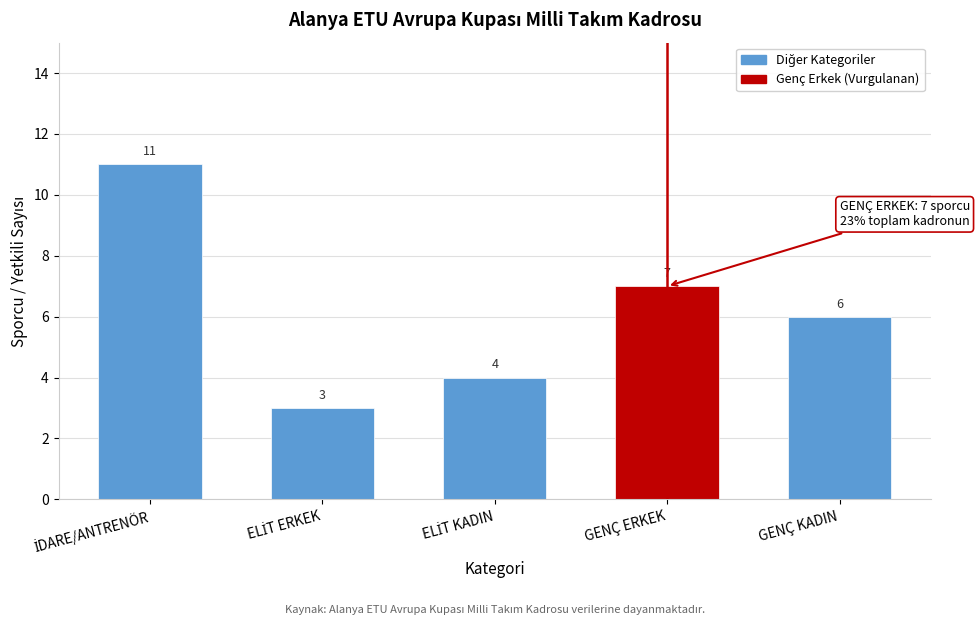

Reading left to right, what are all the values shown in this chart?

11	3	4	7	6